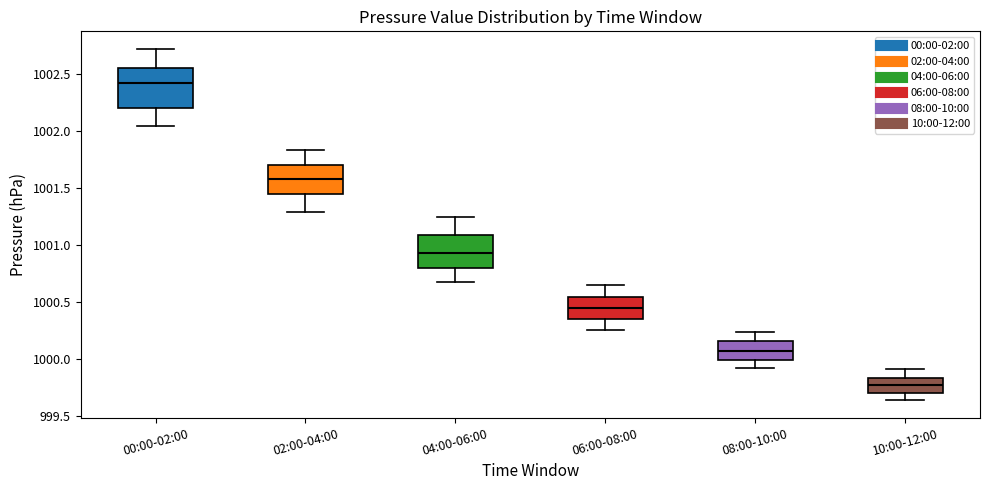

Comparing the boxes themselves (not the whiskers), which one is the tallest?

00:00-02:00